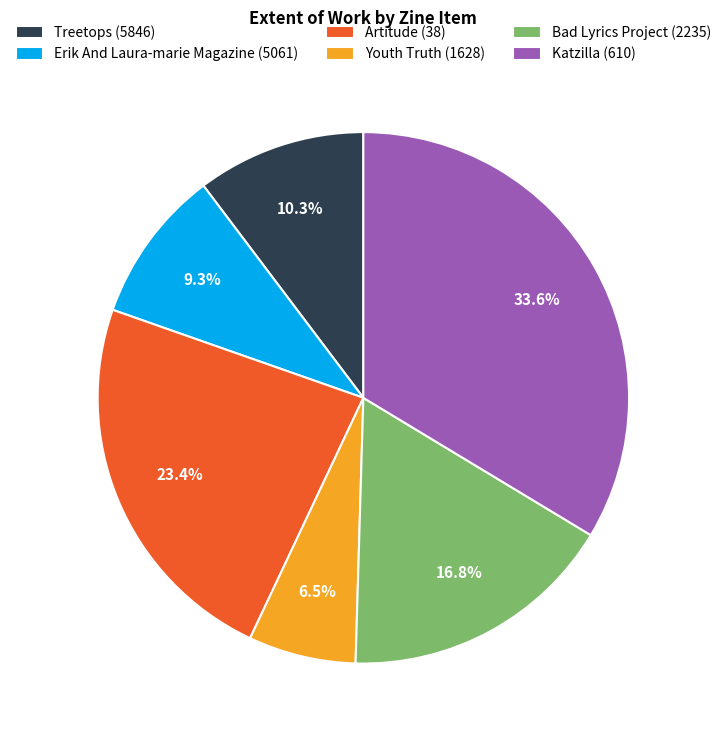

How many segments does this pie chart have?

6